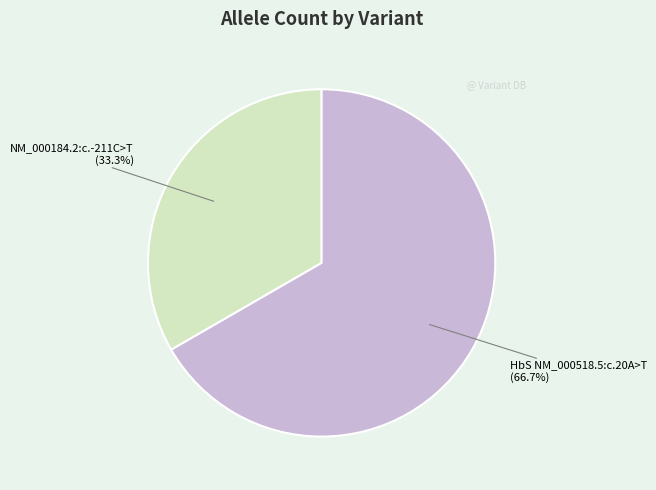

Count the number of slices in the pie.

2